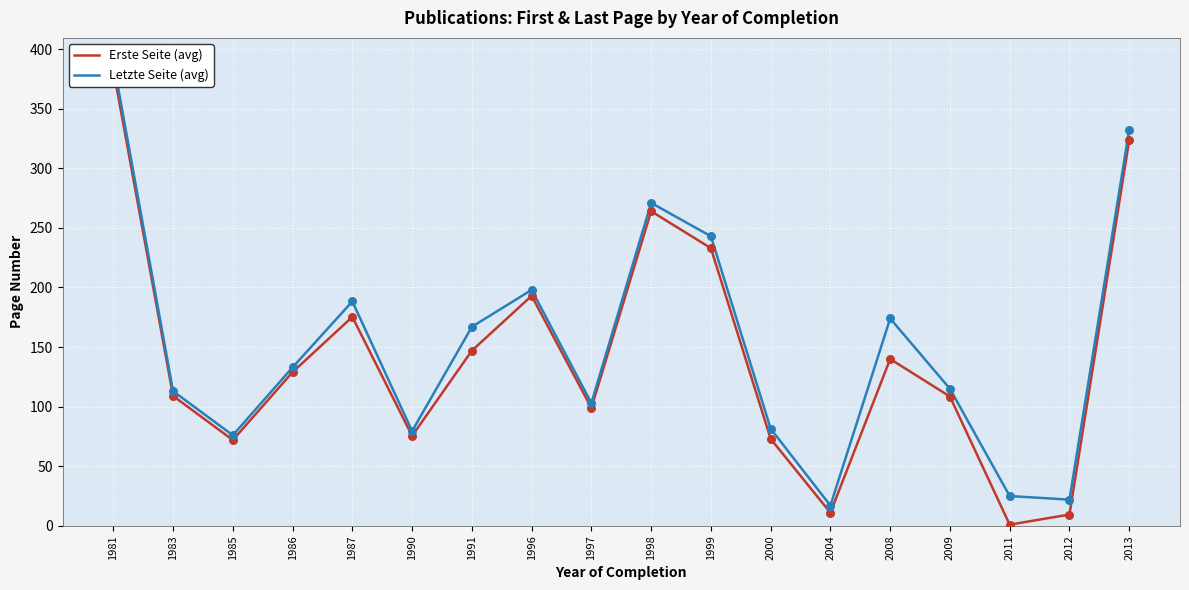

Which series contains the highest Y value?

Letzte Seite (avg)